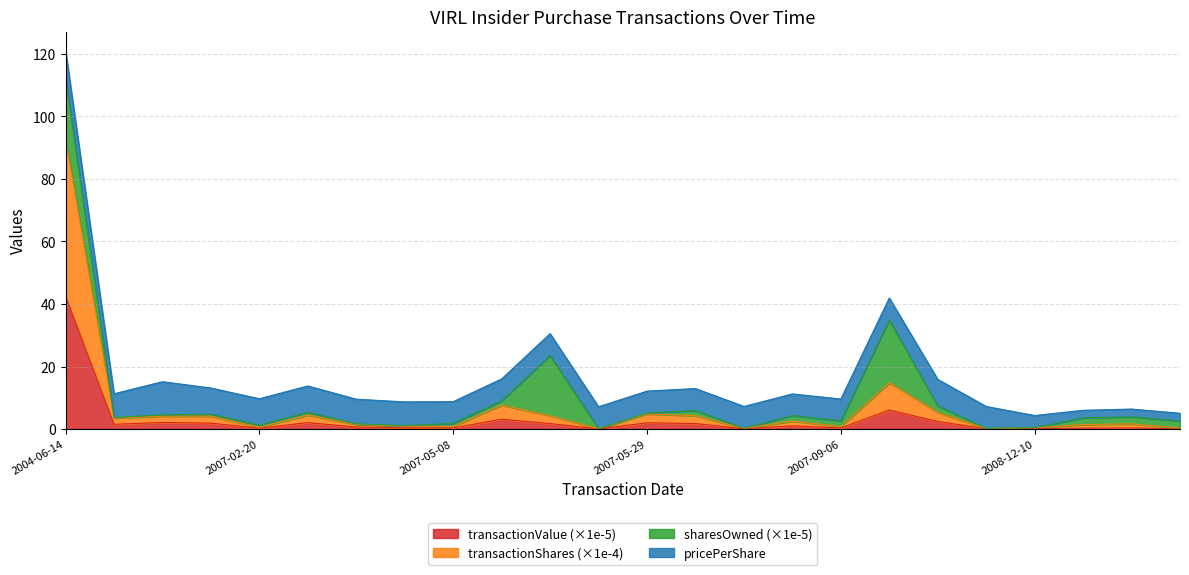

What are all the series names shown in the legend?

transactionValue (×1e-5), transactionShares (×1e-4), sharesOwned (×1e-5), pricePerShare